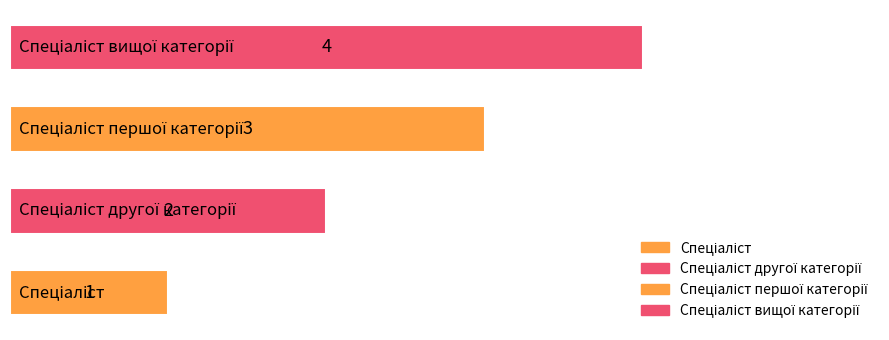

What is the maximum value shown in the chart?

4